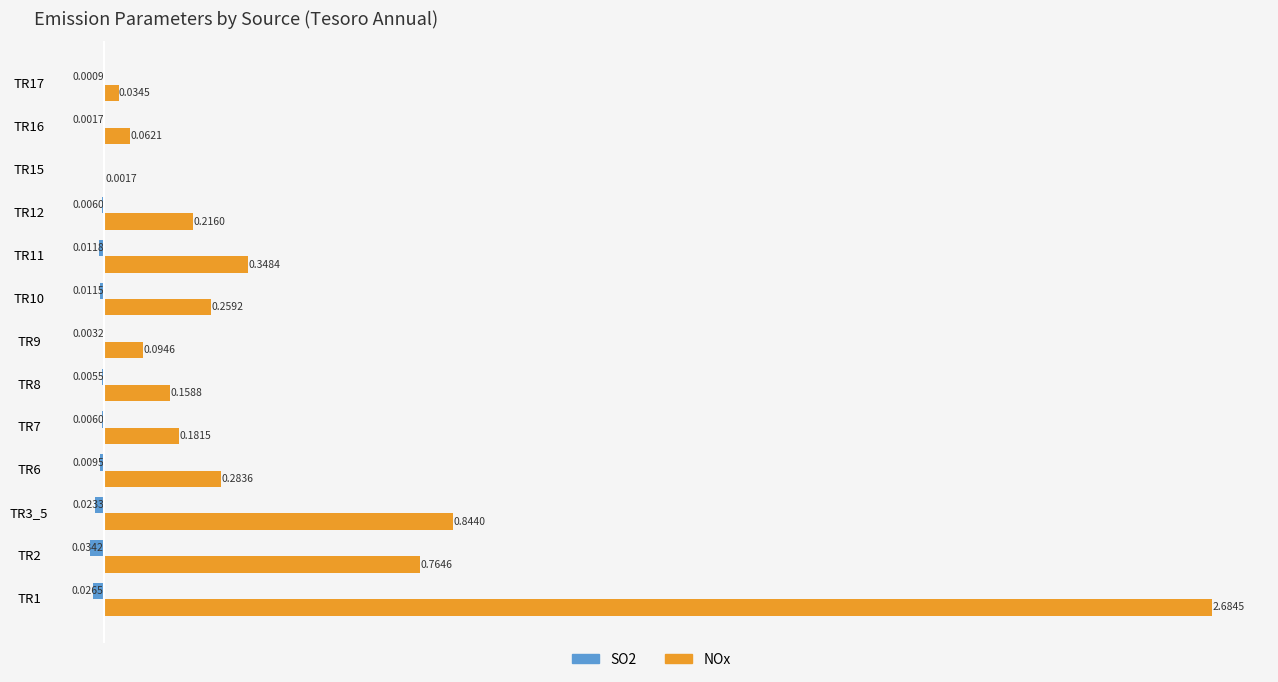

Which series changed the most between TR6 and TR12?

NOx